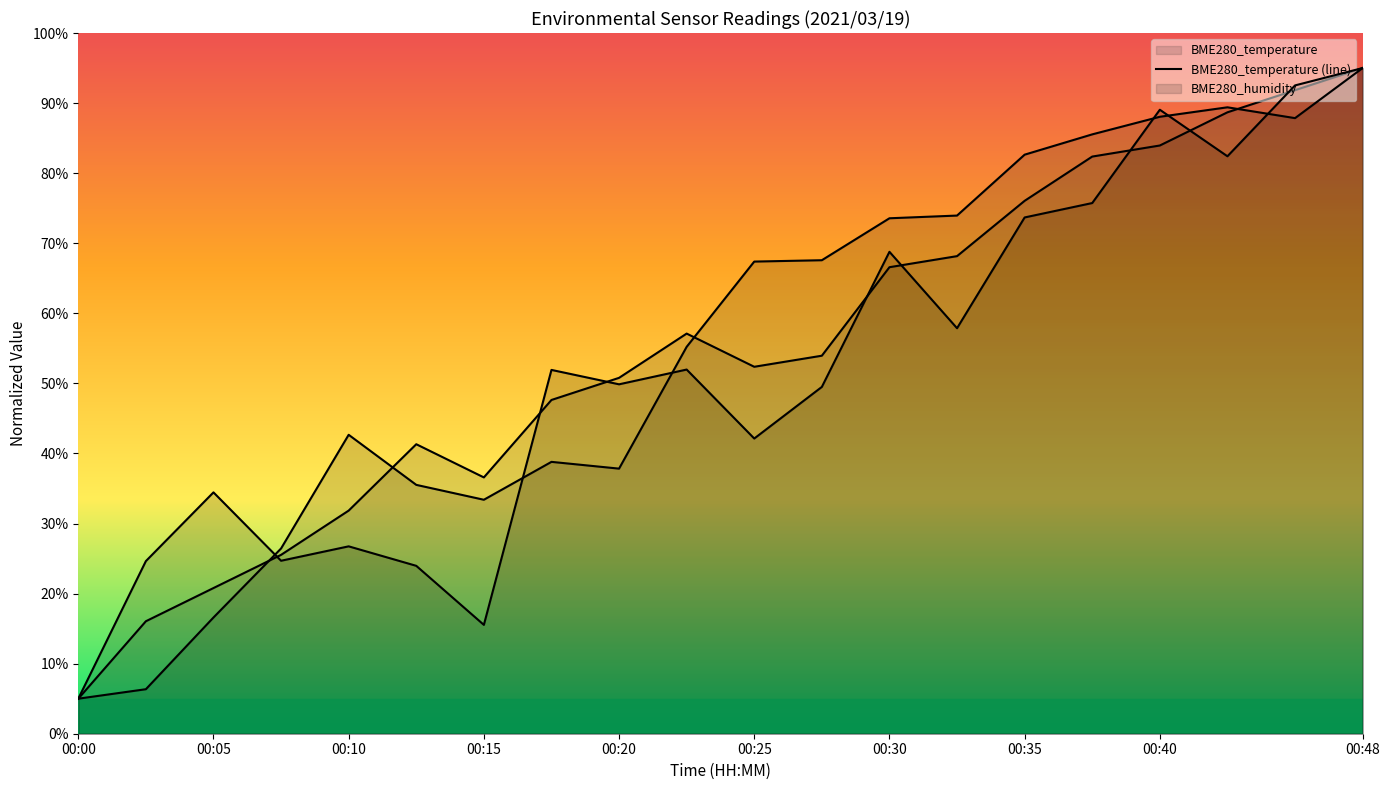

How many lines are shown in the chart?

3